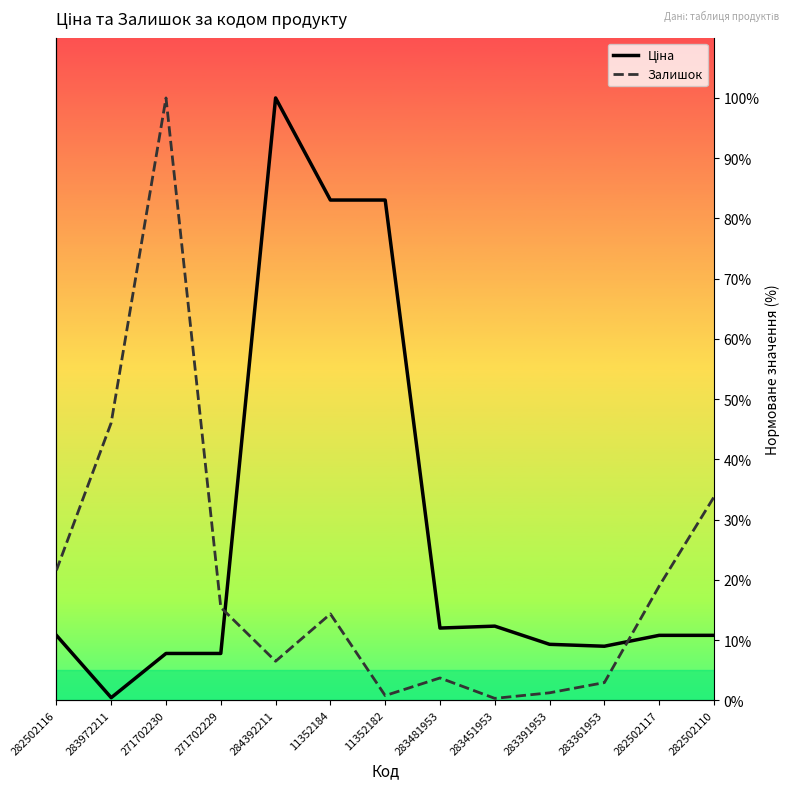

How many distinct data groups are displayed?

2